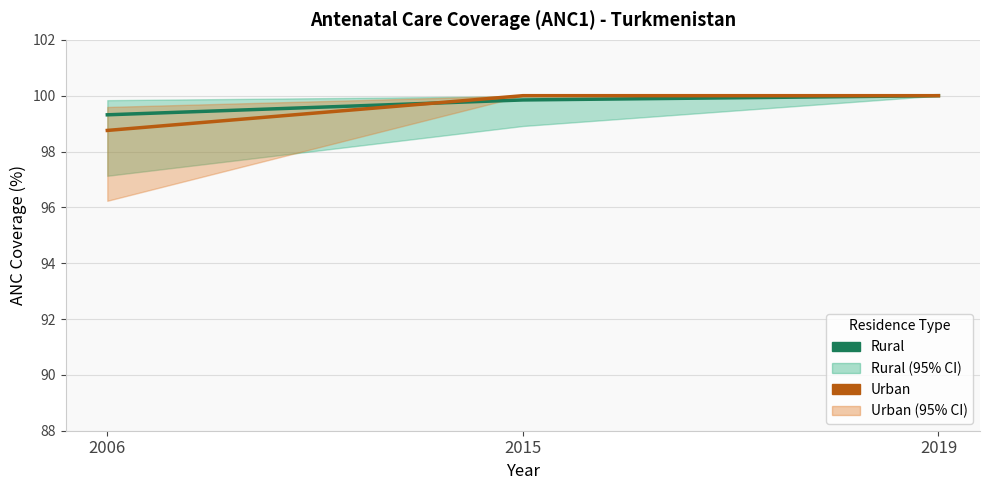

Is it true that Rural equals 22.4 at 2006?

False